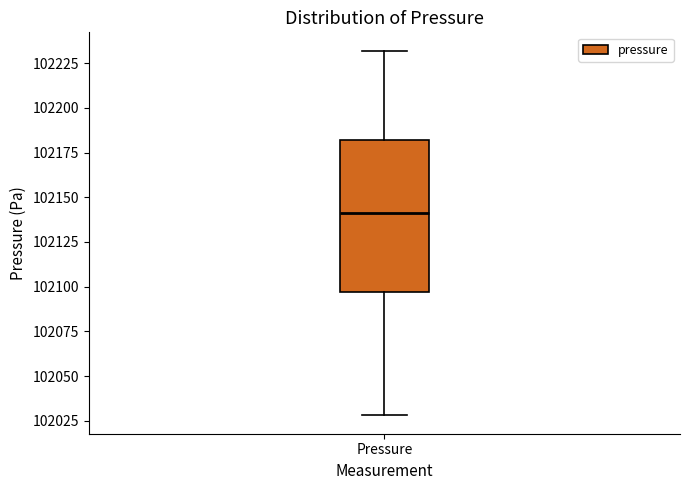

Where is the upper edge of the box for Pressure on the y-axis? The values are not printed on the chart, so give them approximately, as read against the axis.

102180